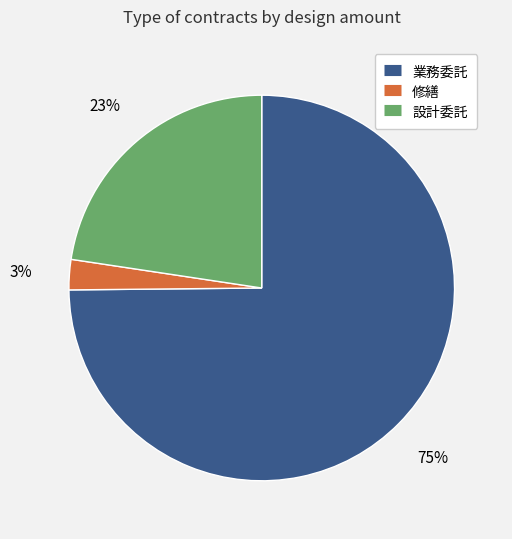

Is 業務委託 the majority of the pie?

Yes